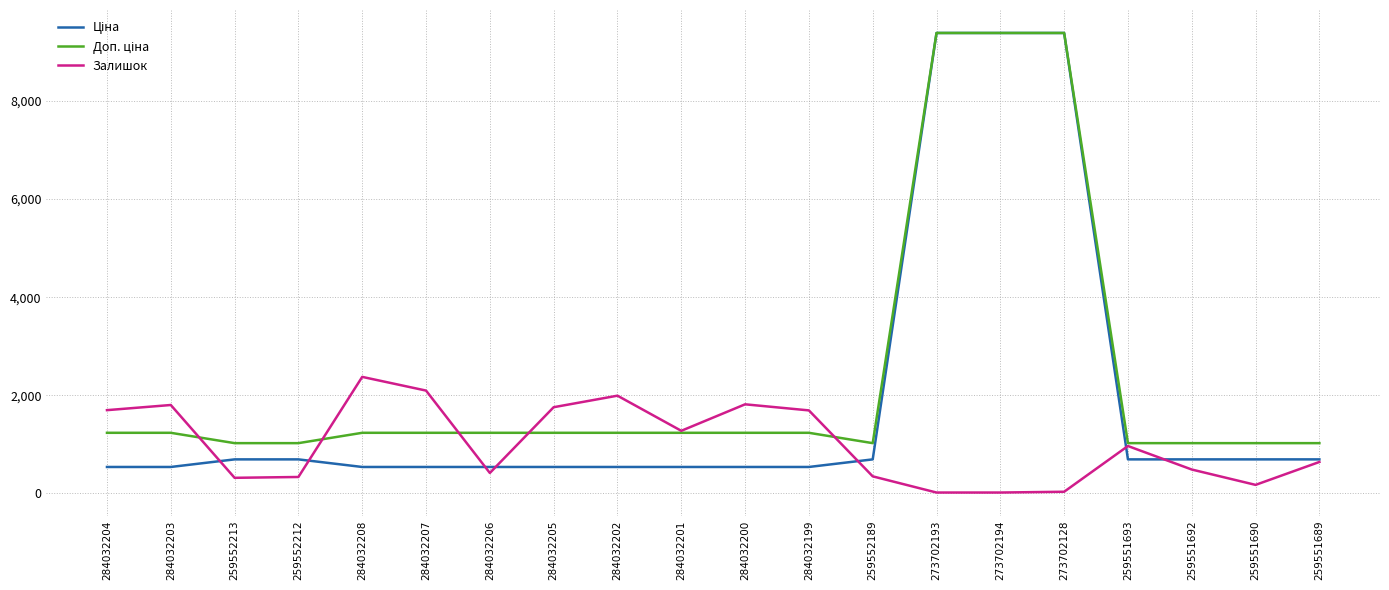

What is the total value across all series at 284032203?

3576.4